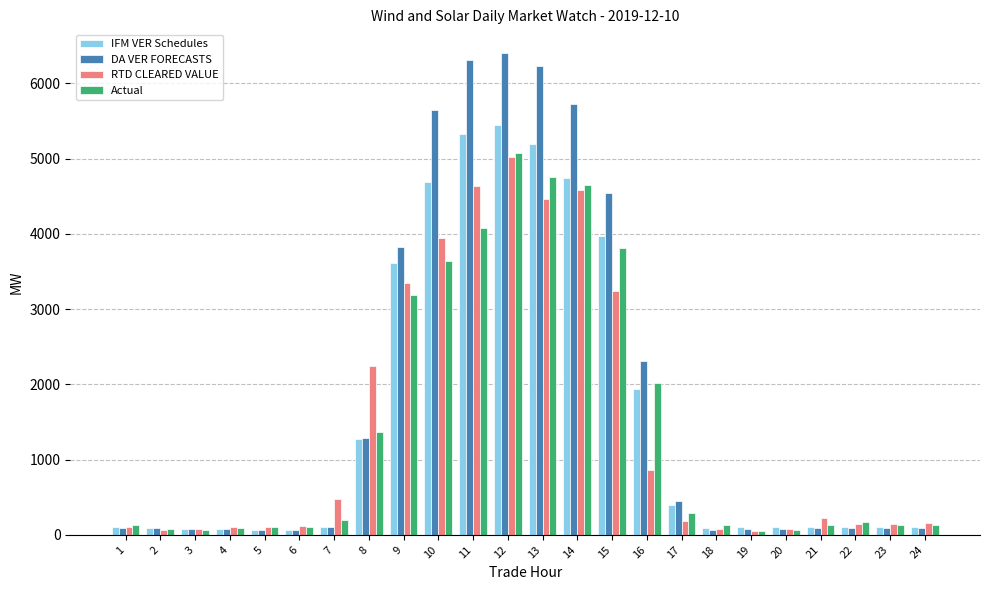

Is it true that Actual equals 3816.1 at 15?

True